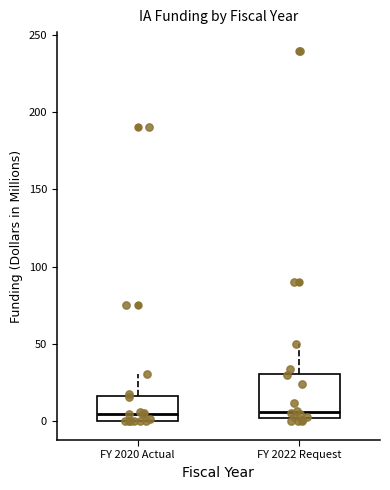

Where is the lower edge of the box for FY 2022 Request on the y-axis? The values are not printed on the chart, so give them approximately, as read against the axis.

5